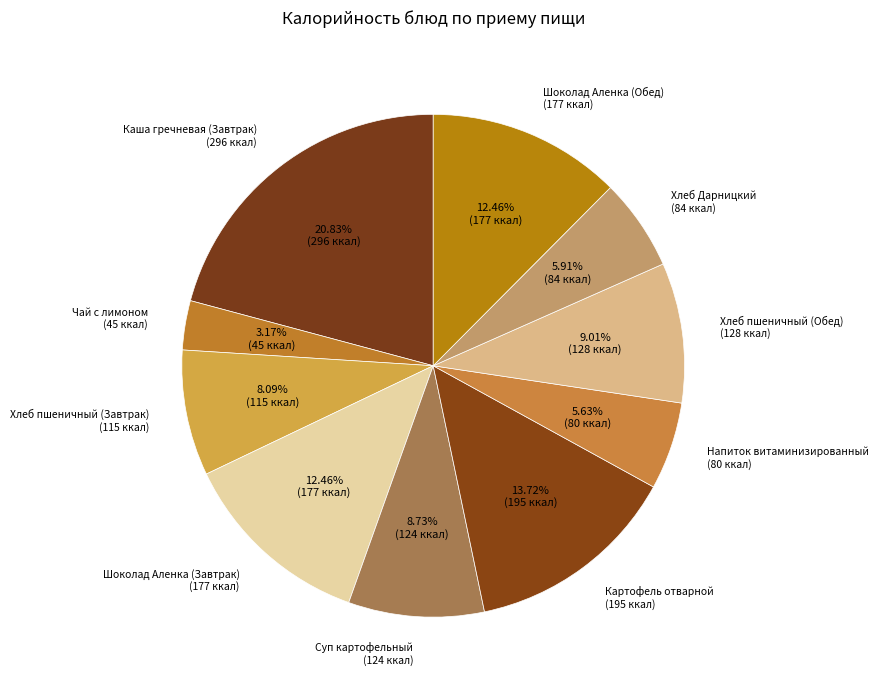

What is the ratio of the value at Шоколад Аленка (Обед) to the value at Хлеб пшеничный (Завтрак)?

1.5